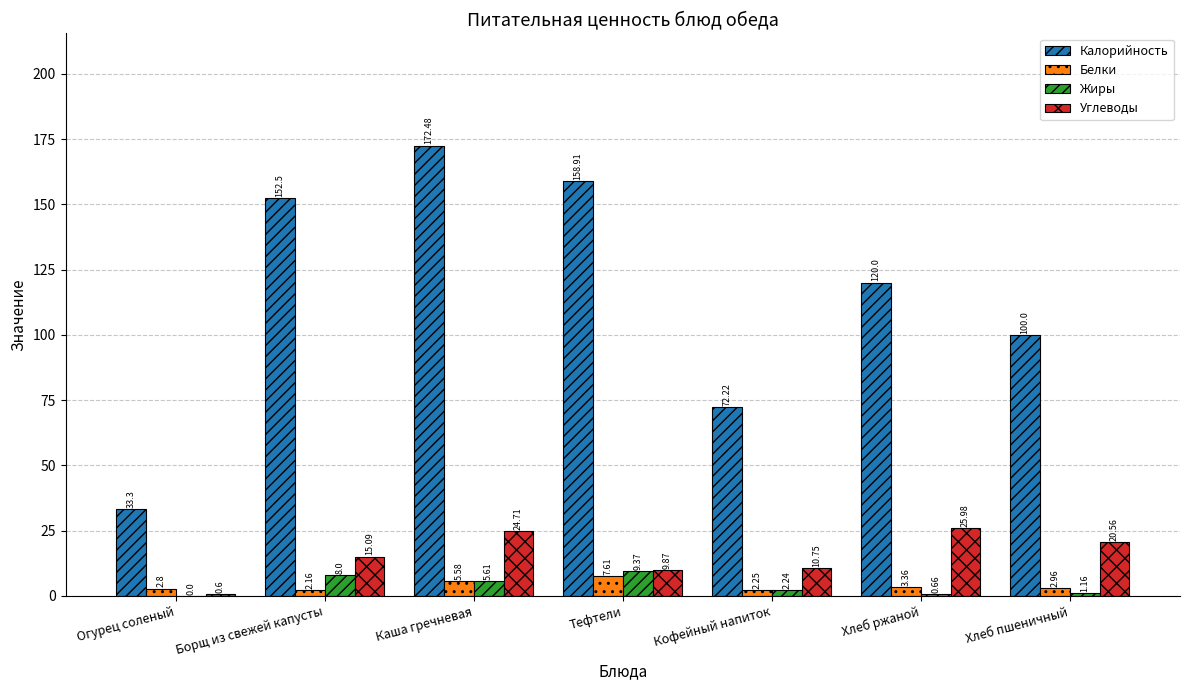

How many values in the Жиры series exceed 2?

4